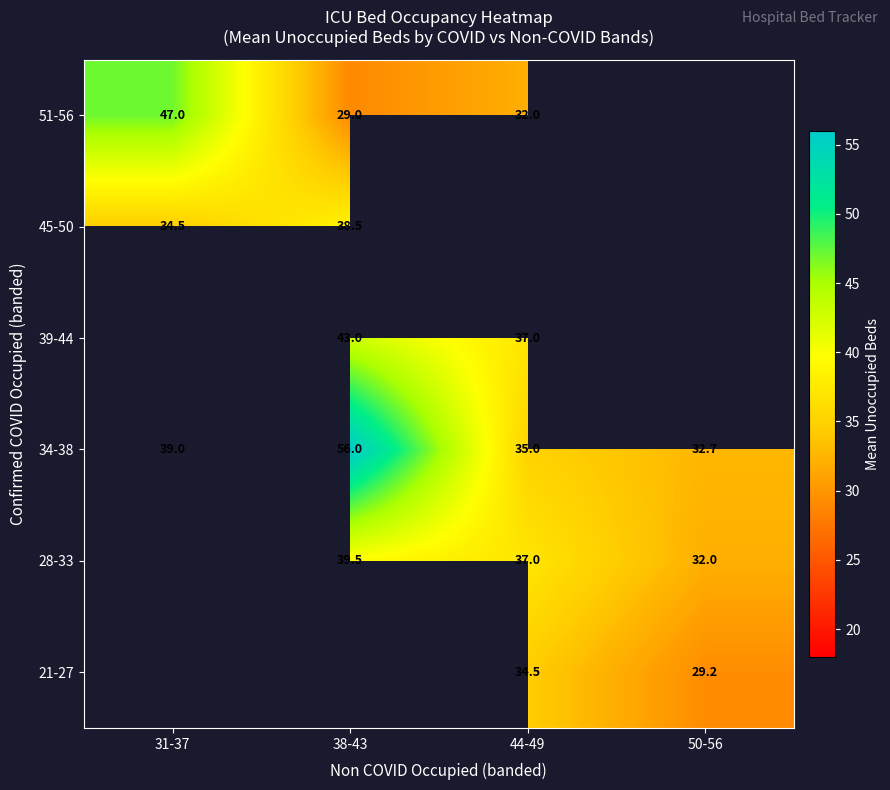

What value does the 34-38 series have at 38-43?

56.0